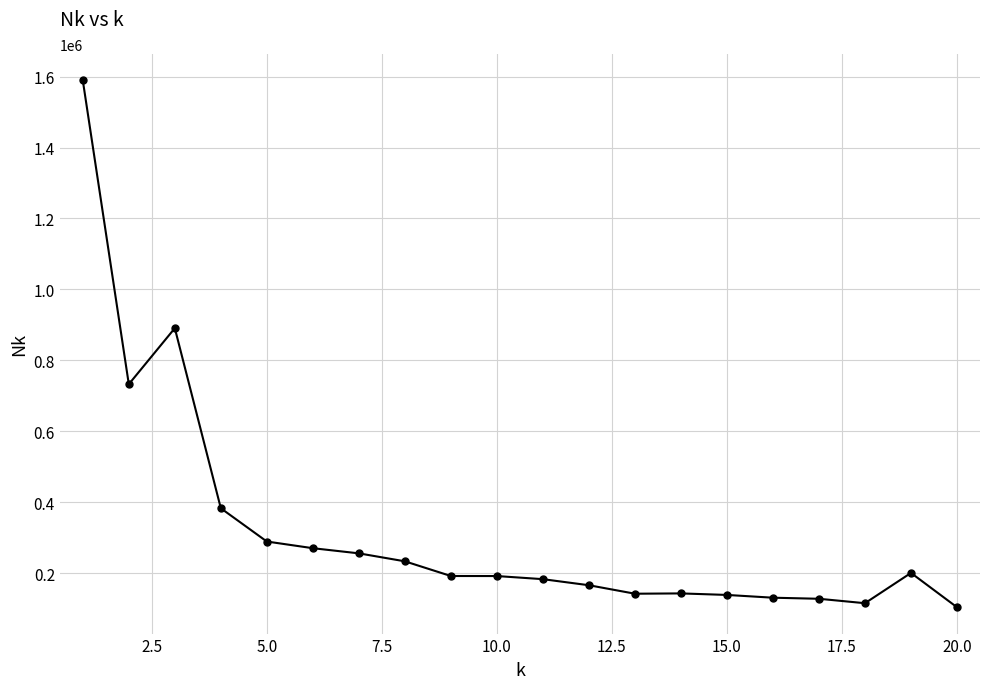

What is the value of the 16th point from the left?

130614